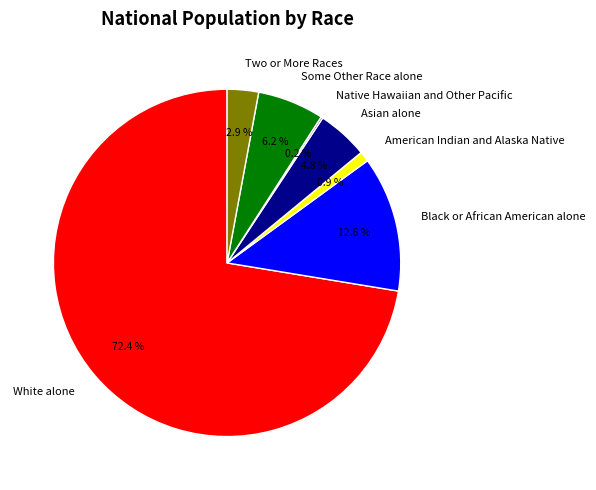

Do White alone and Asian alone together represent more than half of the pie?

Yes